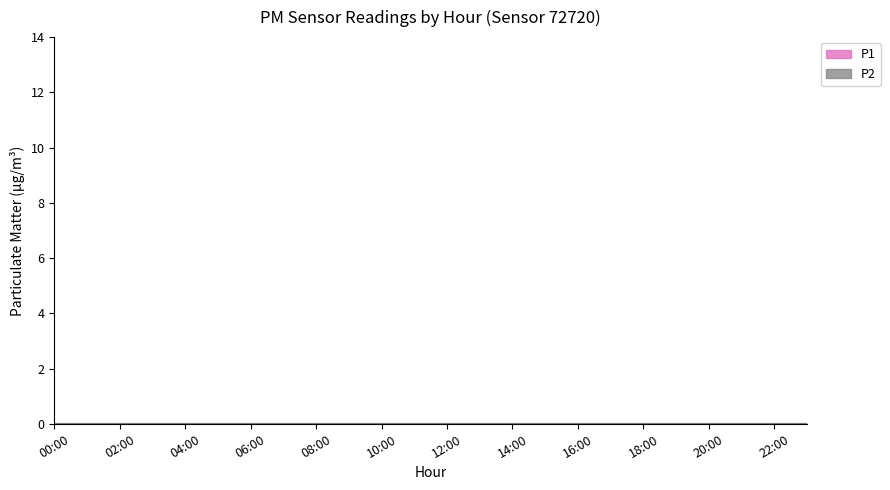

True or false: P2 and P1 intersect in this chart.

False